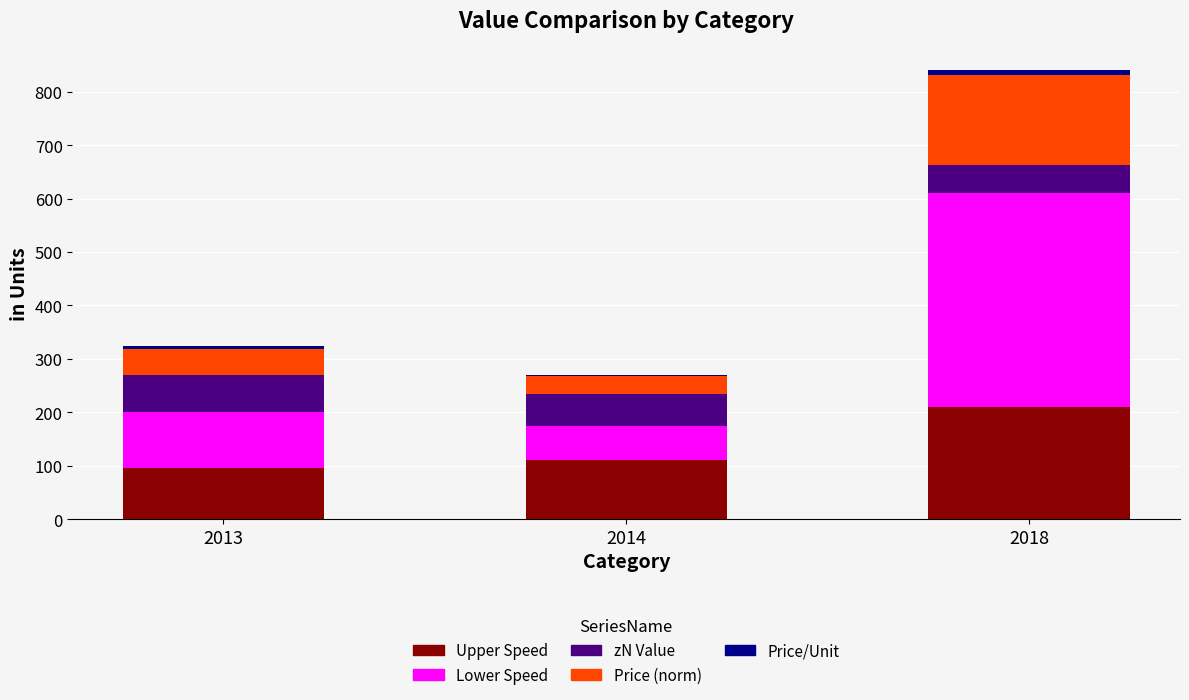

At which category is the sum across all series the highest?

2018